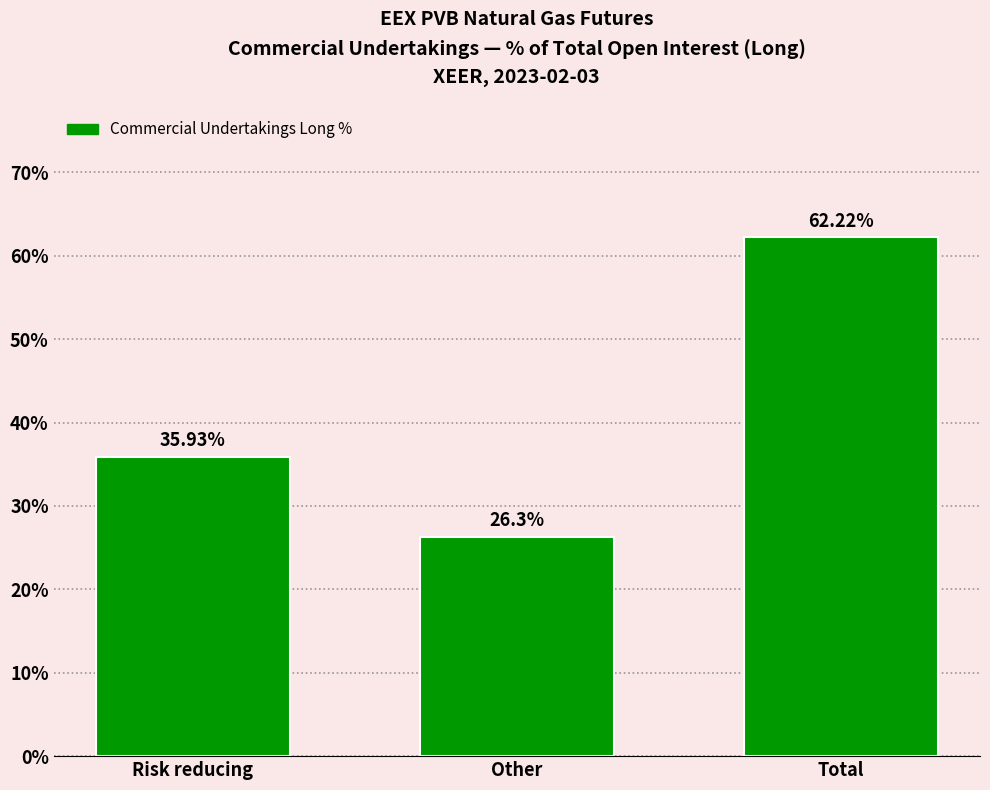

Which label corresponds to the largest value in the chart?

Total